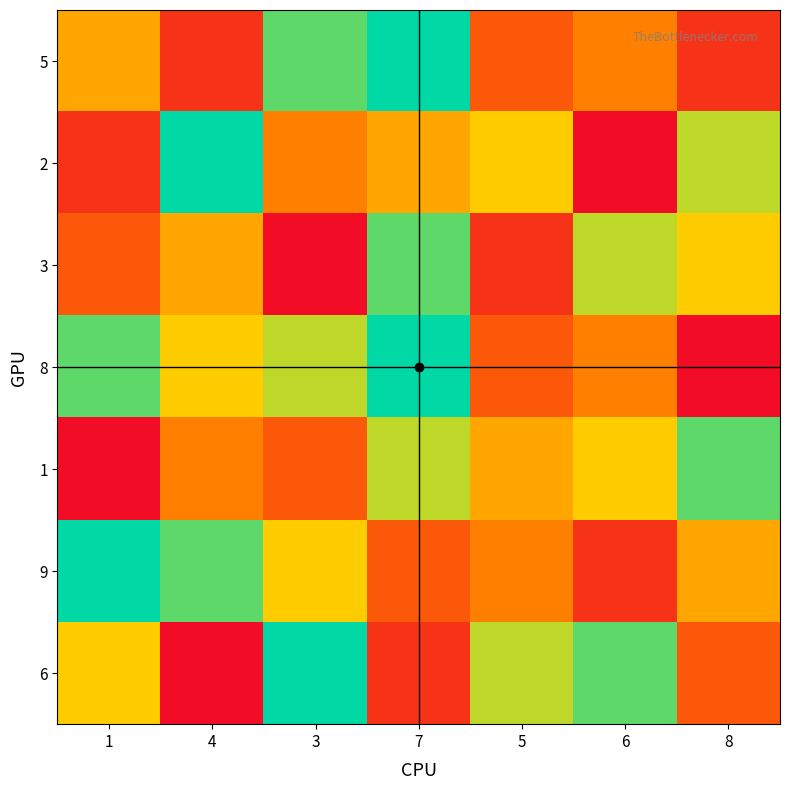

Reading left to right, what are all the values shown in this chart?

5: 1=5	4=2	3=8	7=9	5=3	6=4	8=2
2: 1=2	4=9	3=4	7=5	5=6	6=1	8=7
3: 1=3	4=5	3=1	7=8	5=2	6=7	8=6
8: 1=8	4=6	3=7	7=9	5=3	6=4	8=1
1: 1=1	4=4	3=3	7=7	5=5	6=6	8=8
9: 1=9	4=8	3=6	7=3	5=4	6=2	8=5
6: 1=6	4=1	3=9	7=2	5=7	6=8	8=3